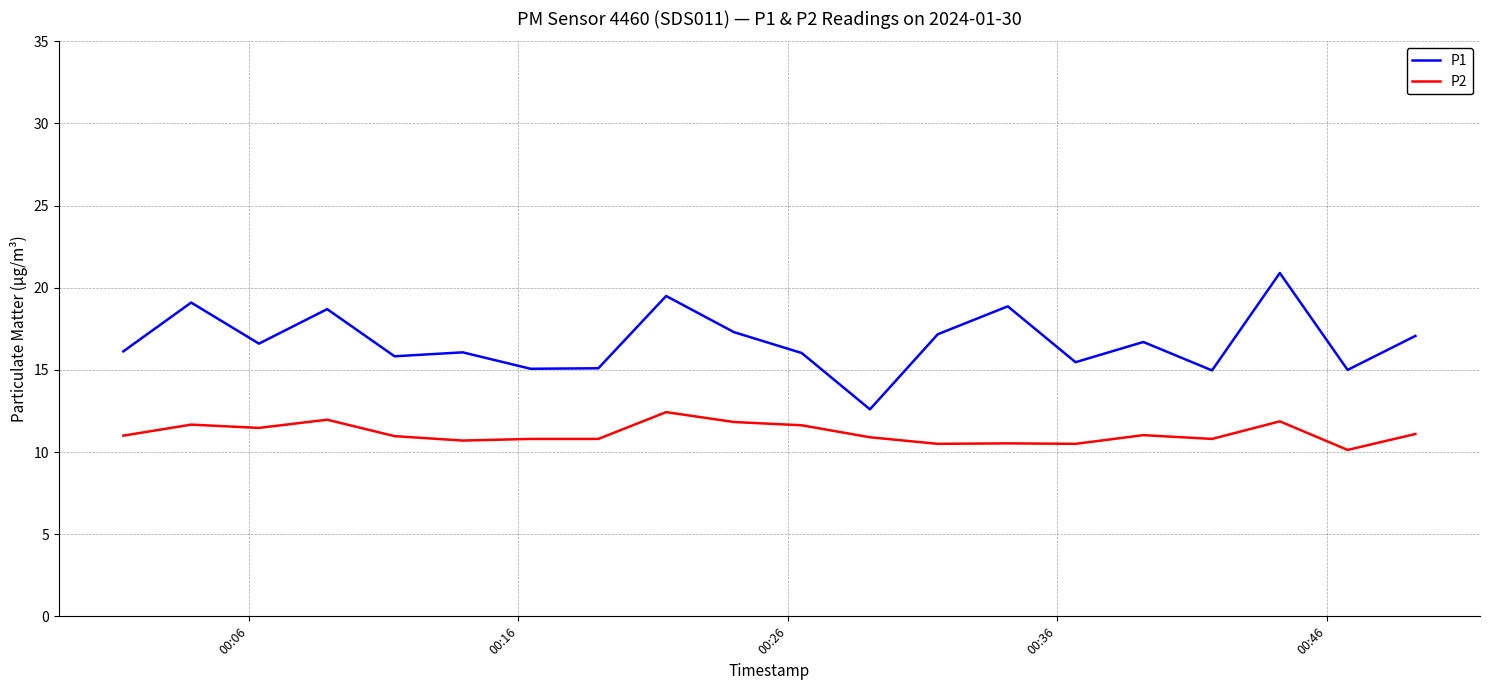

Which series has the largest range (max minus min)?

P1